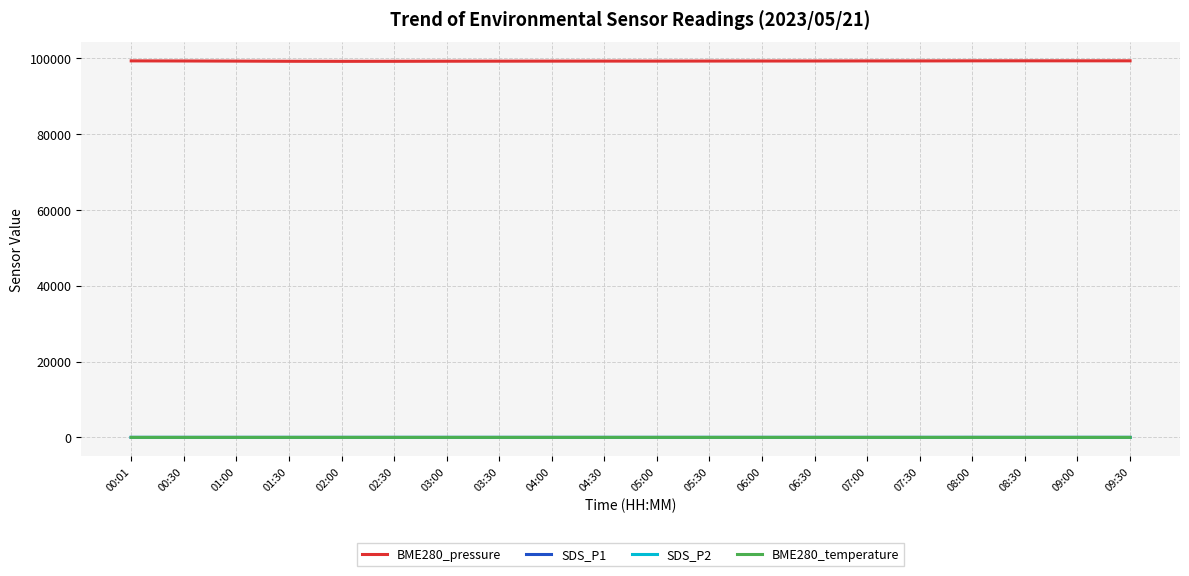

What are all the series names shown in the legend?

BME280_pressure, SDS_P1, SDS_P2, BME280_temperature